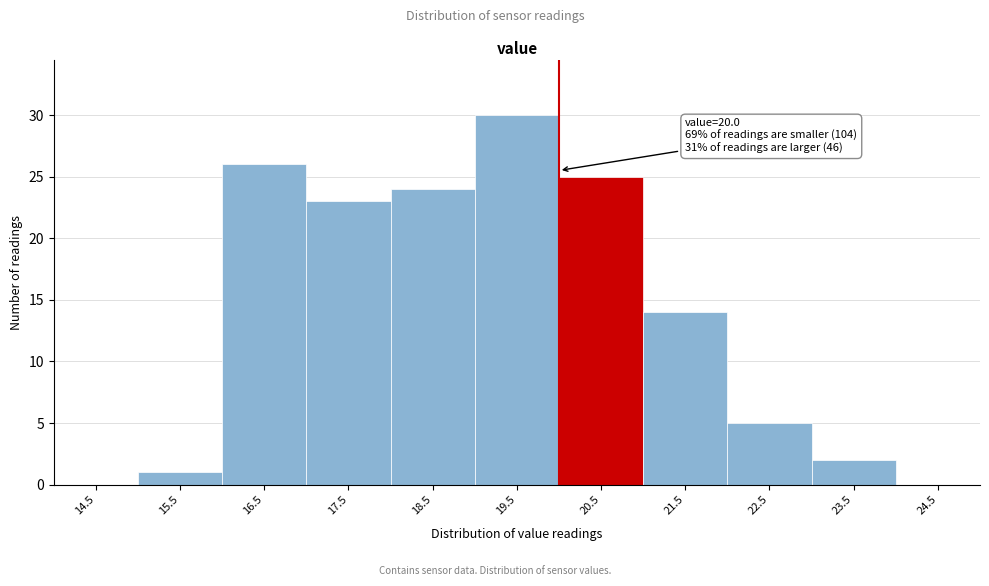

Which range on the x-axis has the tallest bar?

19 to 20